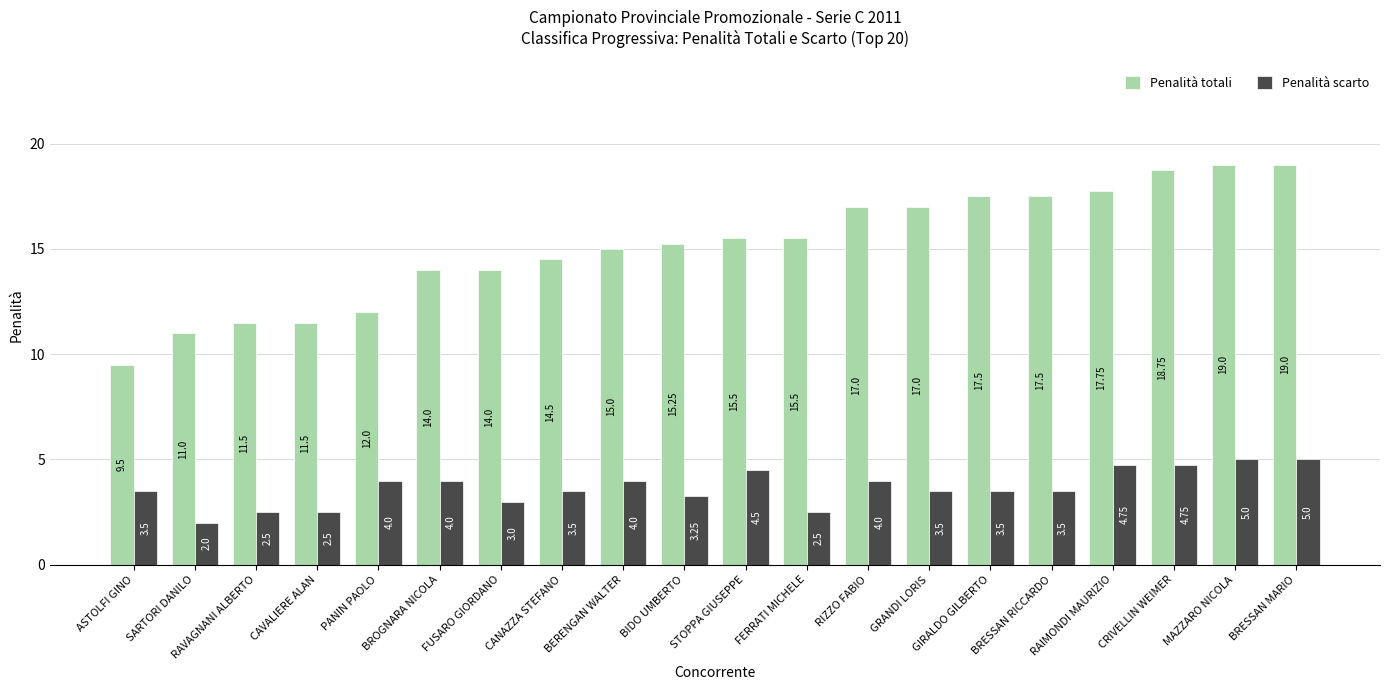

How many data points in Penalità totali are less than 15?

8